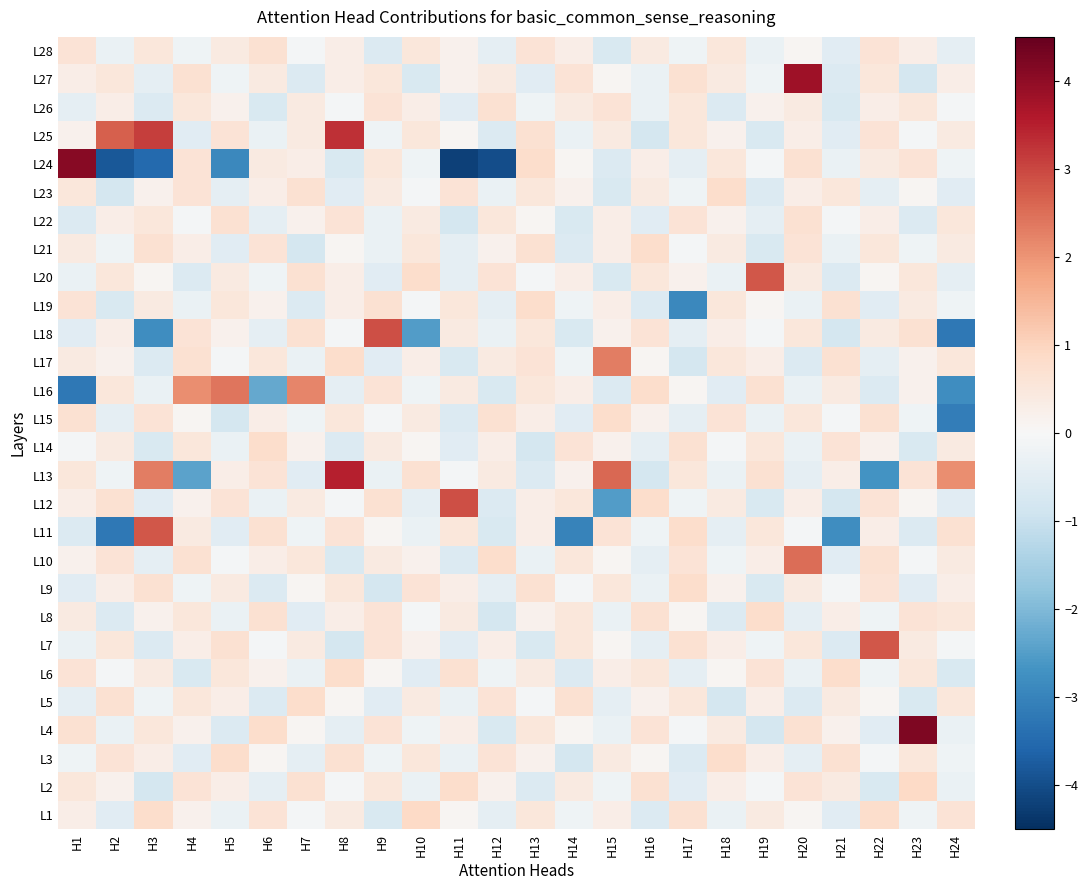

Count the number of data series in this chart.

28